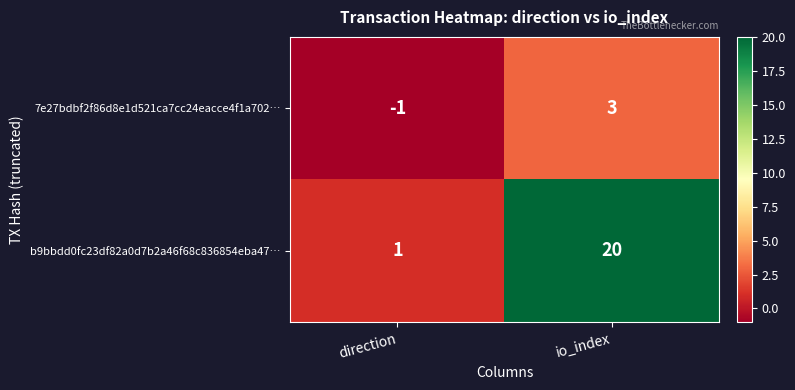

Which series has the largest range (max minus min)?

b9bbdd0fc23df82a0d7b2a46f68c836854eba47…